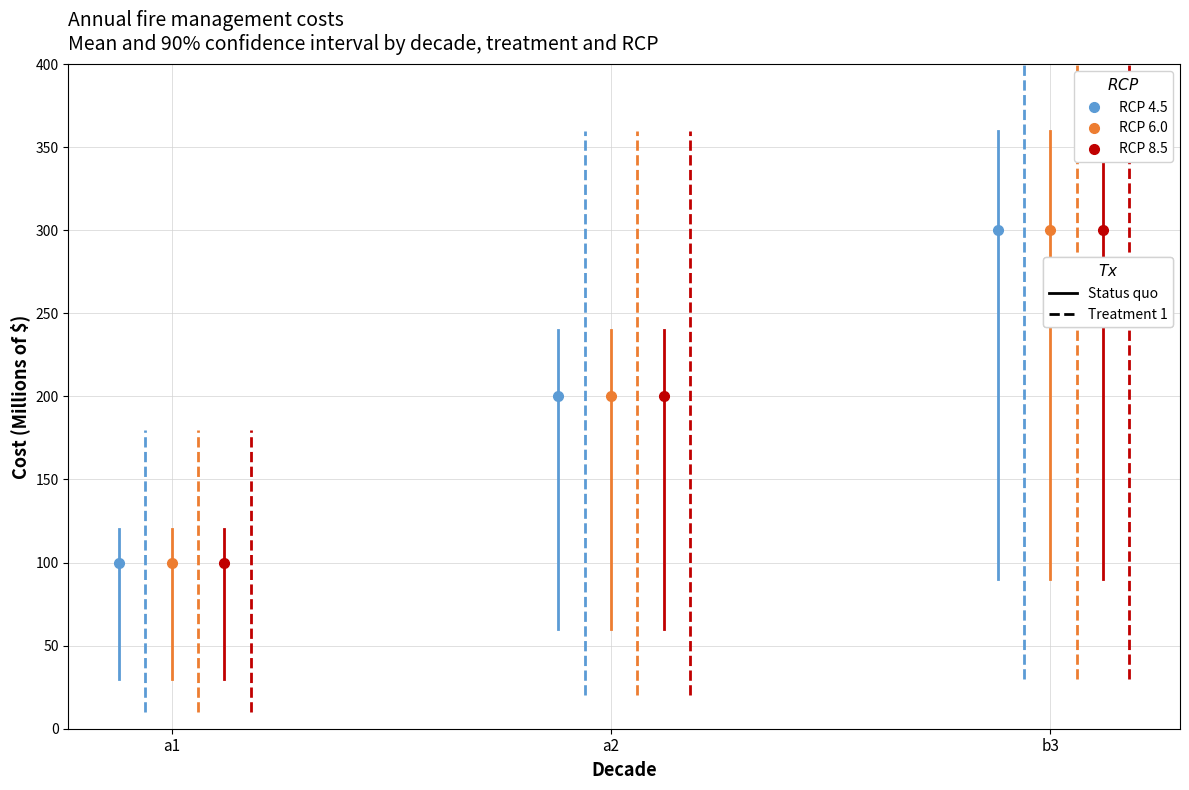

Reading left to right, transcribe all the data shown in this chart.

RCP 4.5: 100	200	300
RCP 6.0: 100	200	300
RCP 8.5: 100	200	300